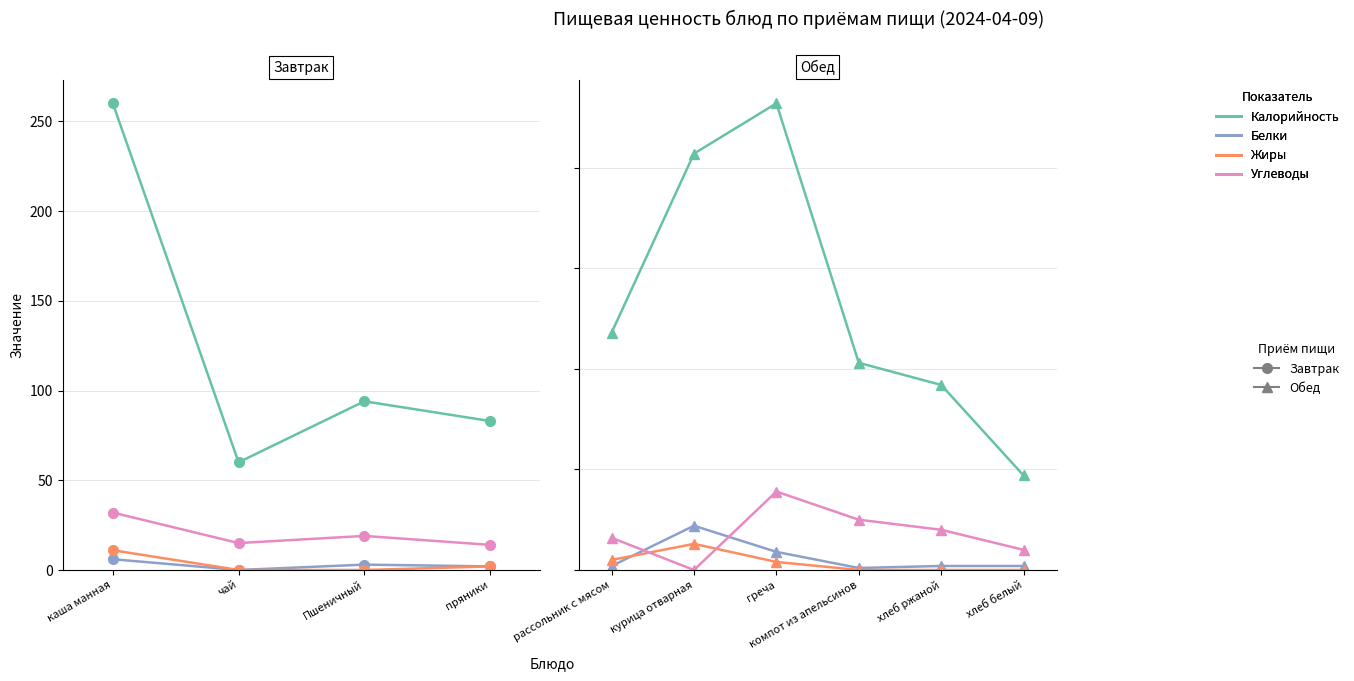

How many lines are shown in the chart?

4